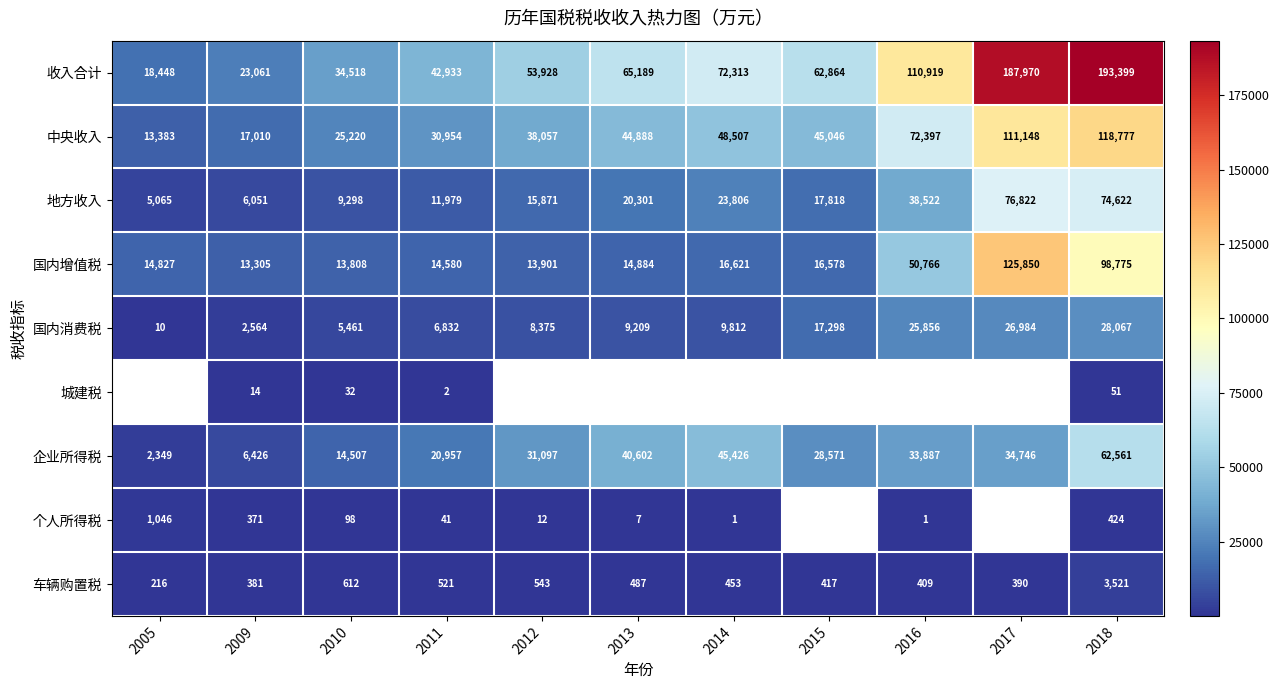

Which category has the lowest value in the 地方收入 series?

2005